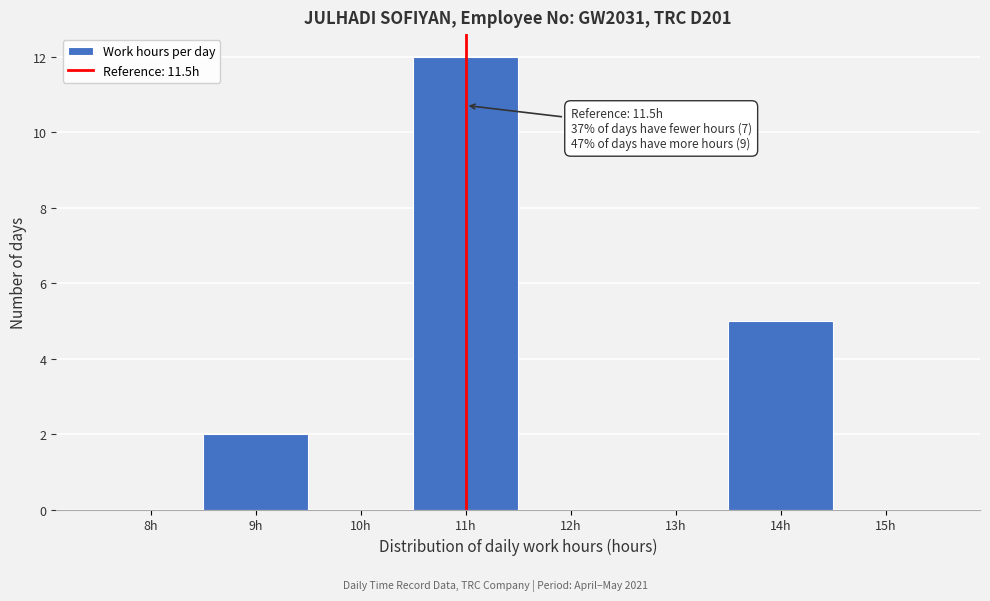

Reading left to right, what are all the values shown in this chart?

8h=0	9h=2	10h=0	11h=12	12h=0	13h=0	14h=5	15h=0